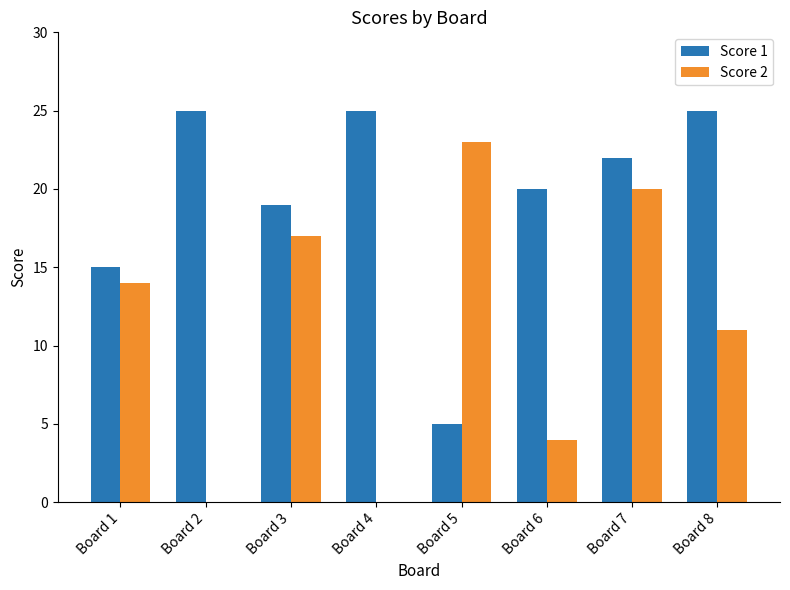

The value of Score 1 at Board 6 is 20. True or false?

True